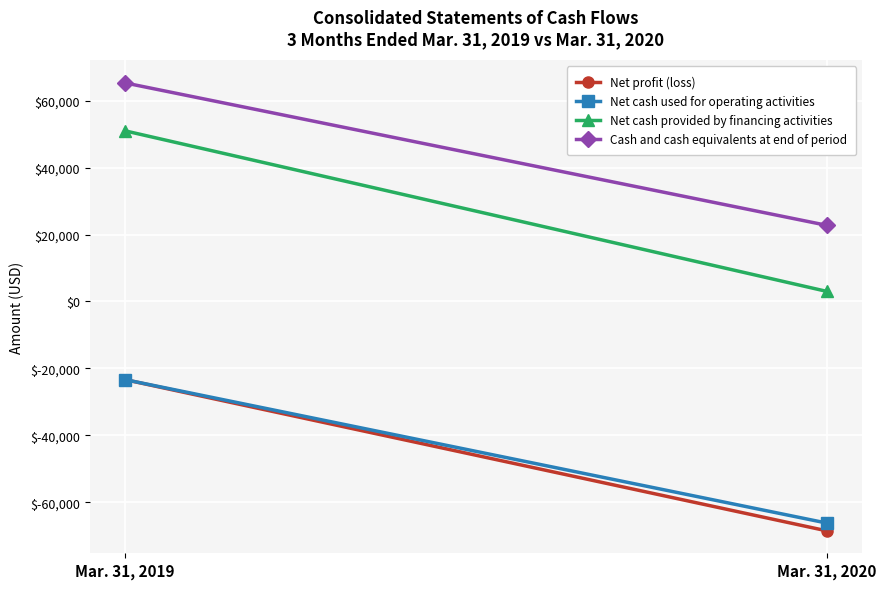

What is the value of the Cash and cash equivalents at end of period point at the 2nd from the left?

22741